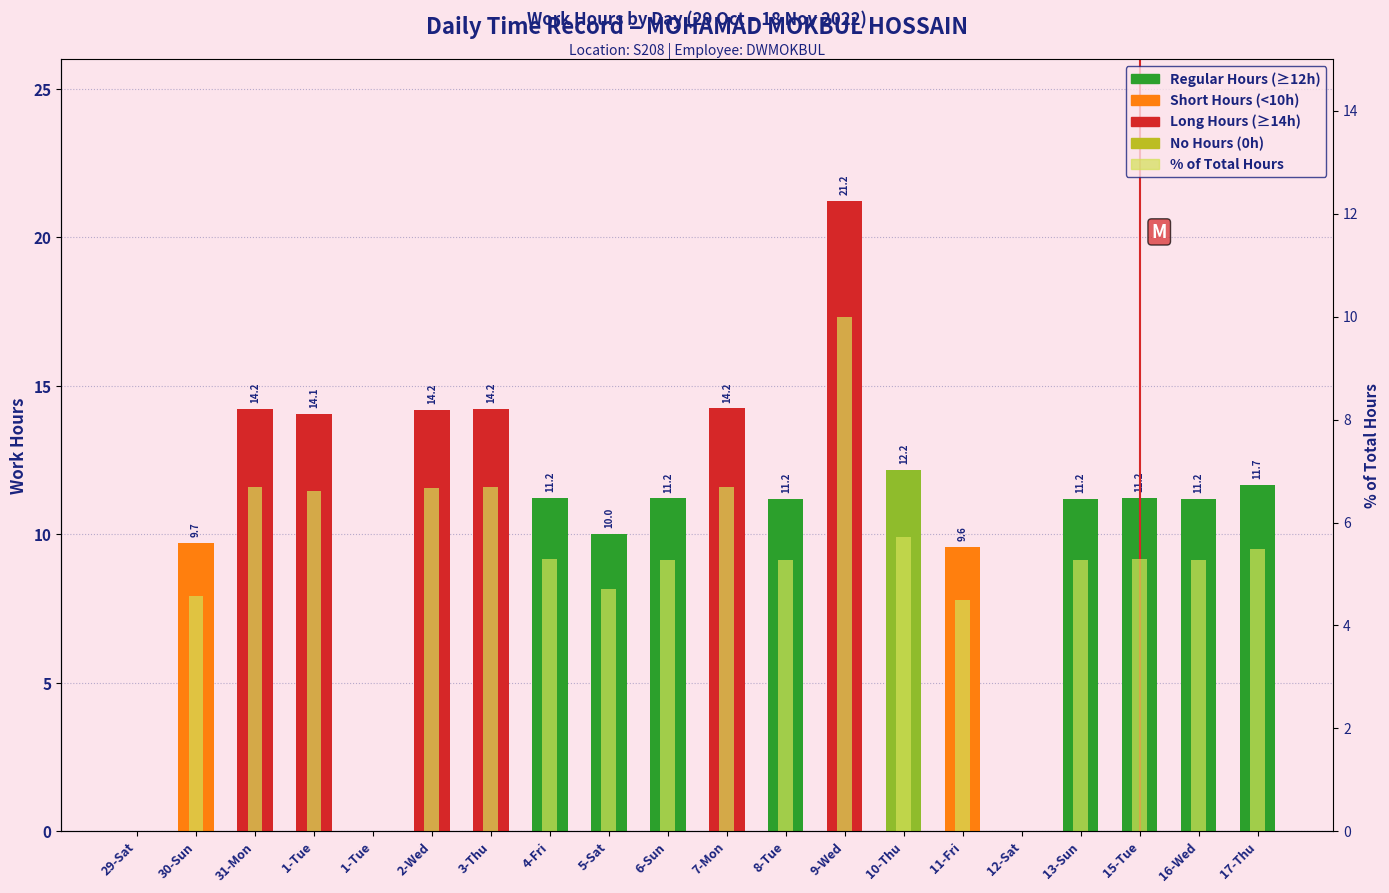

How many positive values does the Regular Hours series have?

17